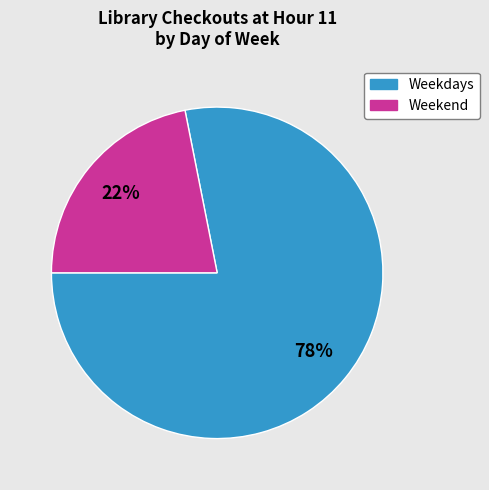

Is there any slice that represents more than half of the pie?

Yes